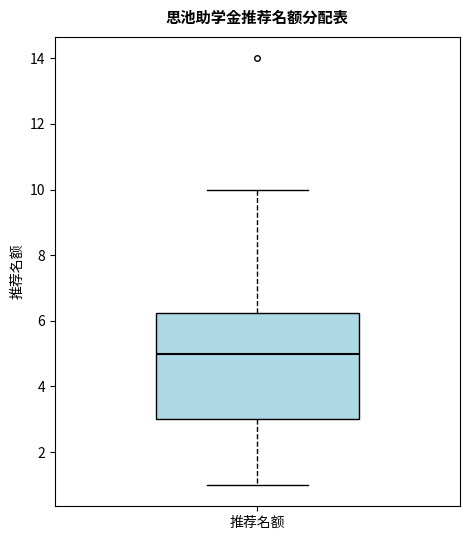

Transcribe this box plot: give where the median line is, the range the box spans, and where the two whiskers end, as read against the y-axis. The values are not printed on the chart, so give them approximately, as read against the axis.

median 5.0, box 3.0 to 6.2, whiskers 1.0 to 10.0